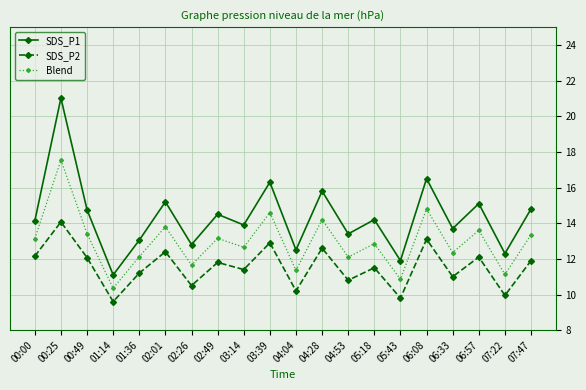

True or false: SDS_P2 and SDS_P1 cross at least once.

False